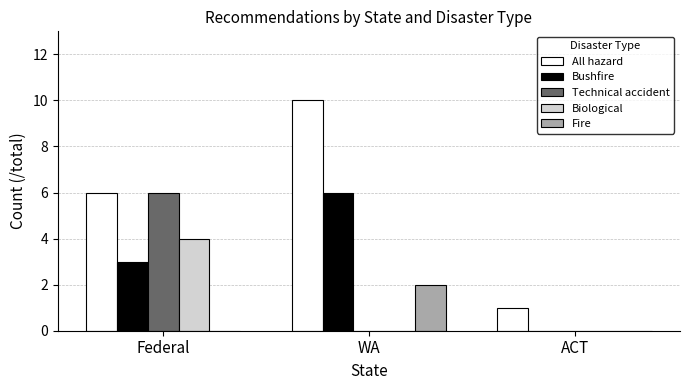

True or false: Technical accident has a value of 0 at ACT.

True